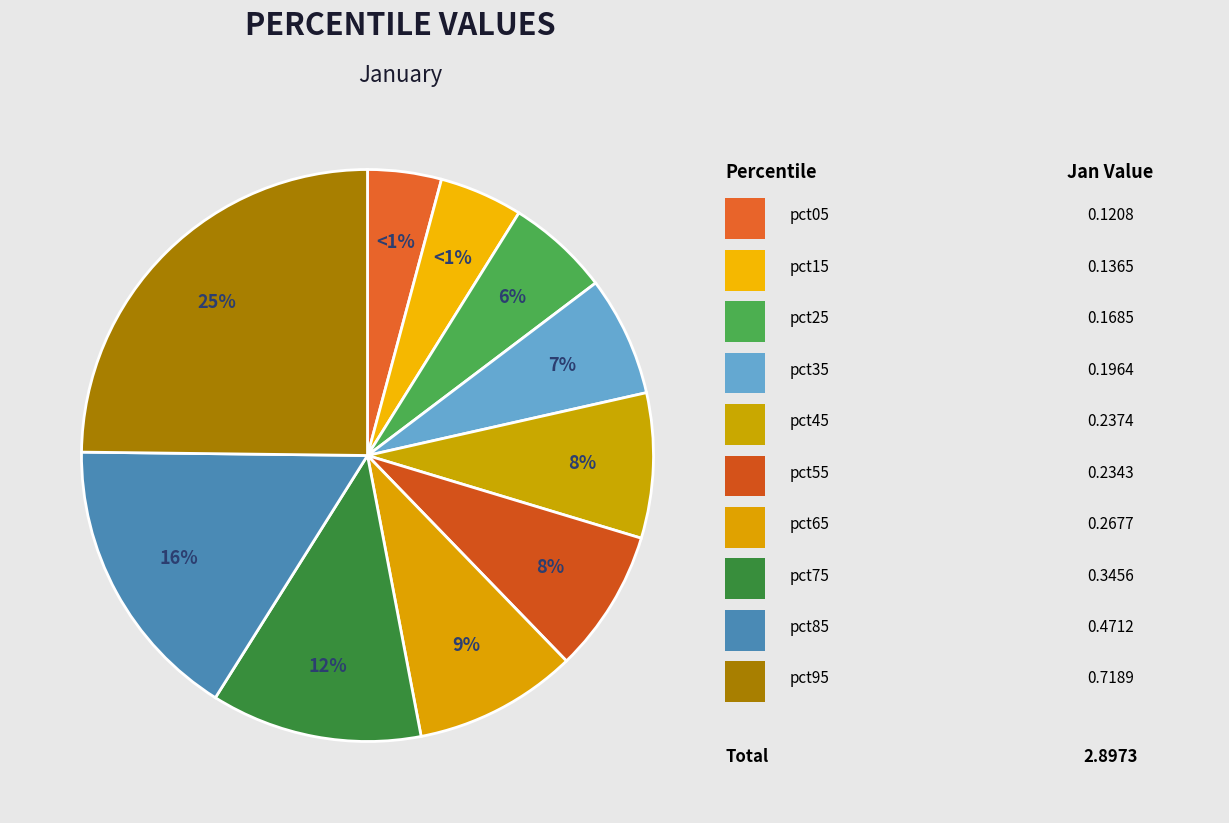

Does pct95 represent more than half of the total?

No